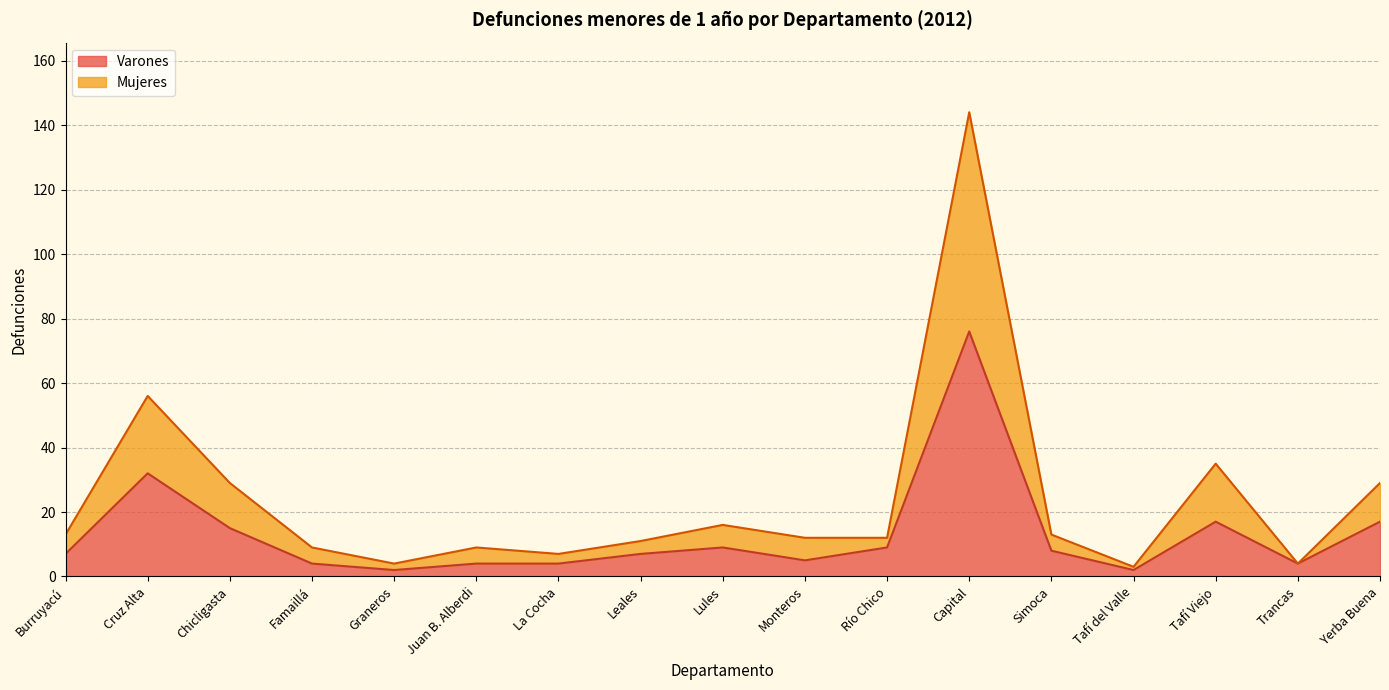

What is the total value across all series at Burruyacú?

13